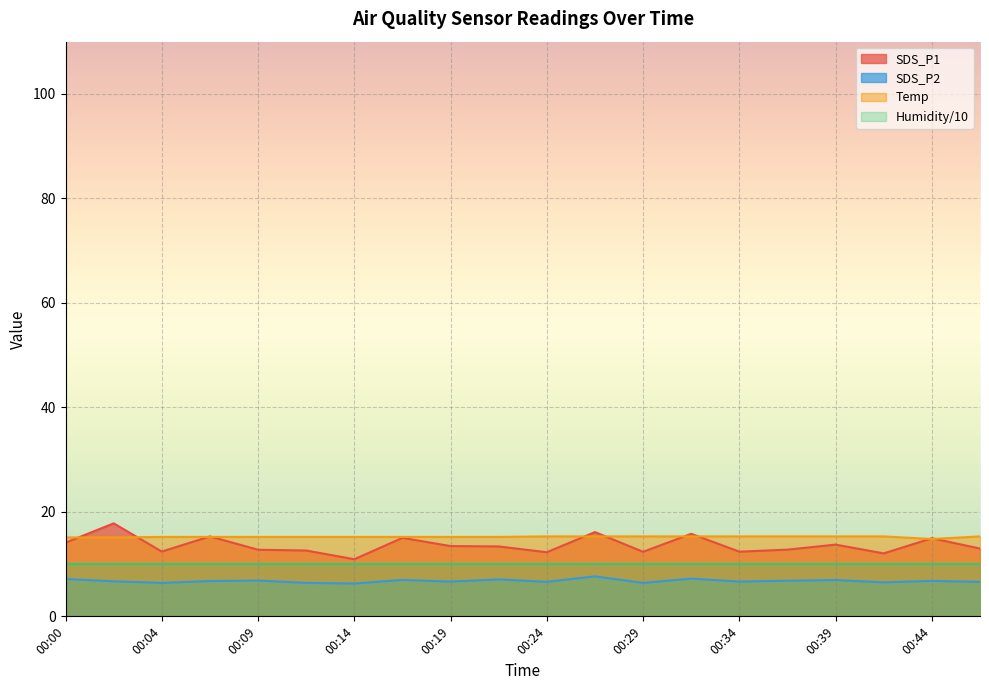

Is it true that SDS_P1 equals 5.8 at 00:09?

False